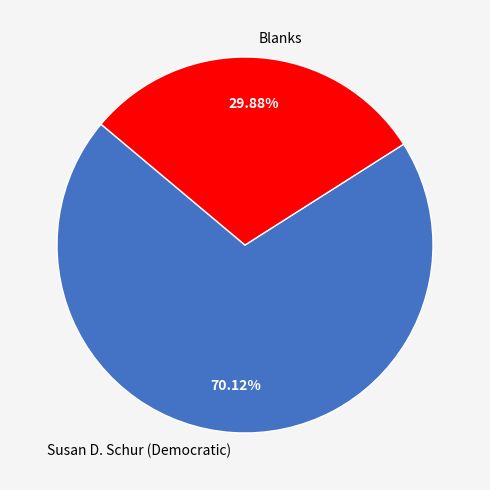

To the nearest percent, what is the average slice percentage?

50%